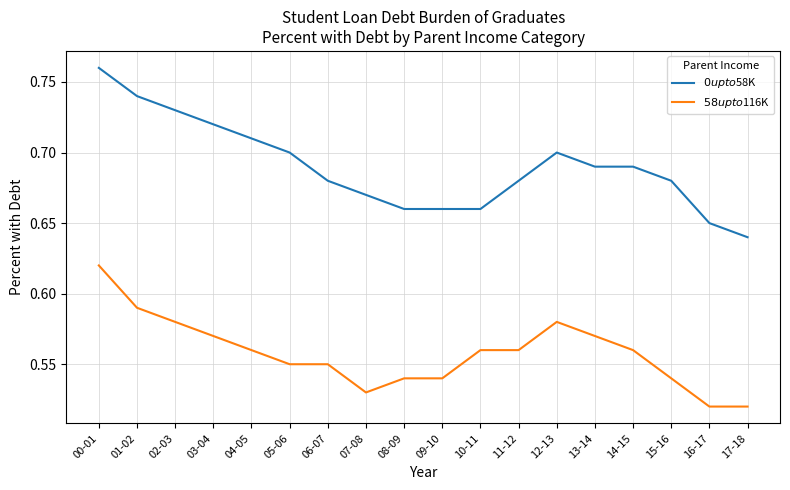

What position from the left is 14-15?

15